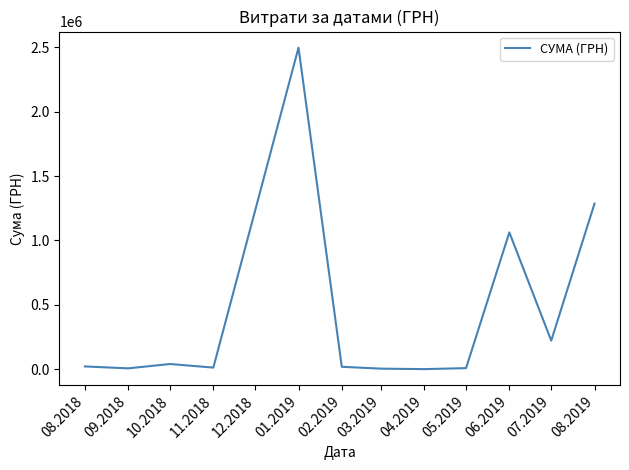

What is the maximum value shown in the chart?

2497086.9